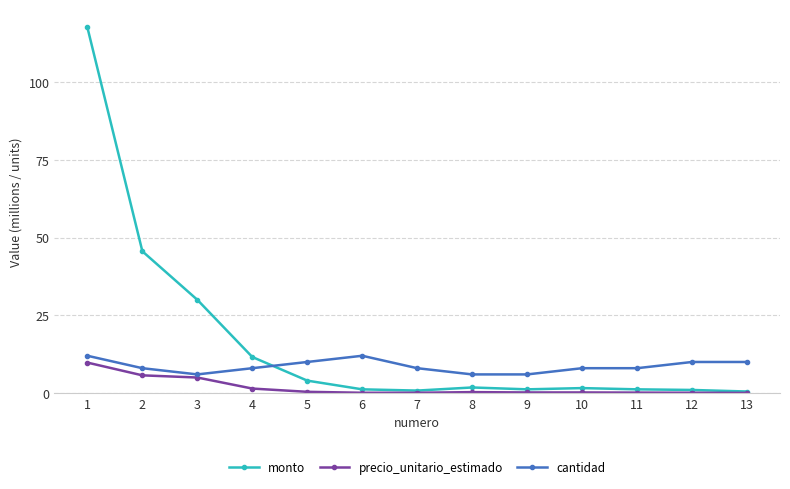

What is the lowest value of the precio_unitario_estimado series?

0.1